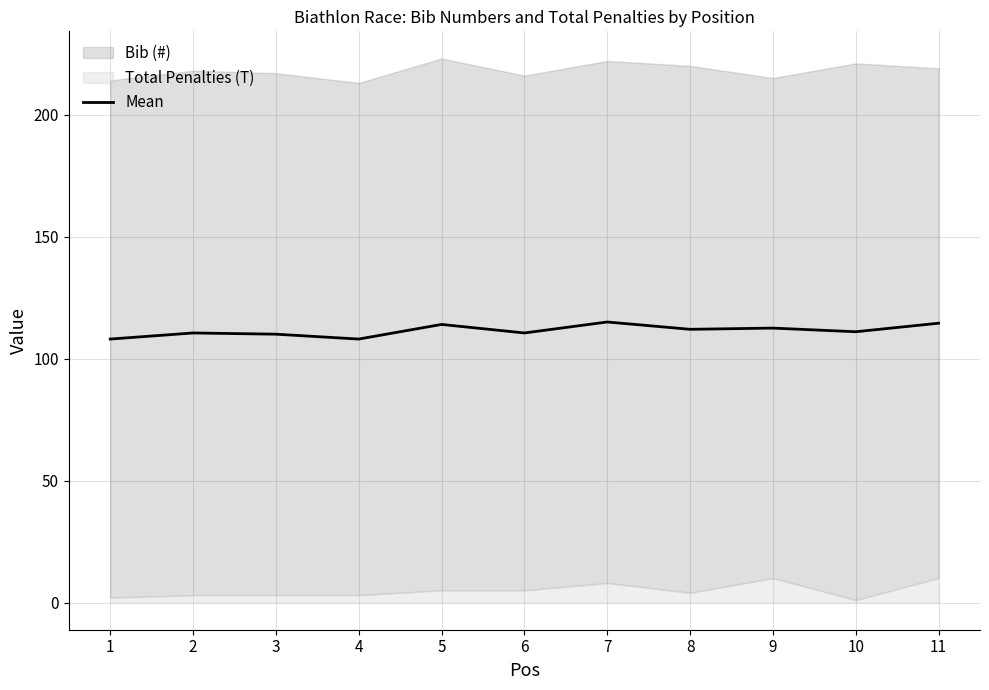

At which category does the data reach its first local valley?

4